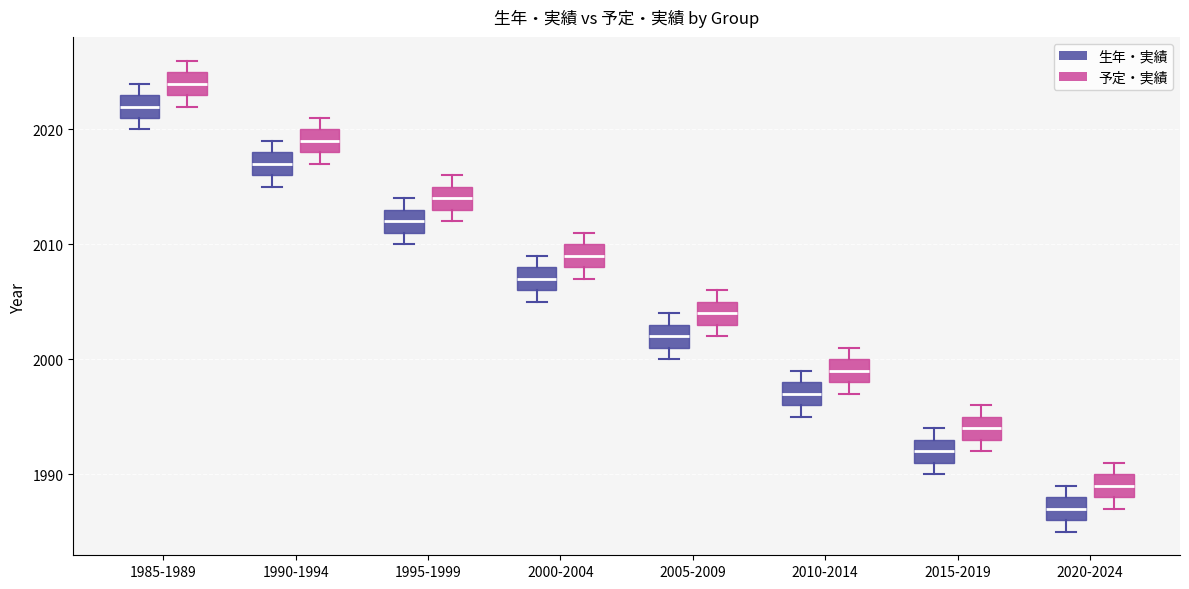

Reading left to right, transcribe this box plot: for each box, give where its median line is, the range the box spans, and where its two whiskers end, as read against the y-axis. The values are not printed on the chart, so give them approximately, as read against the axis.

1985-1989 (生年・実績): median 2022, box 2021 to 2023, whiskers 2020 to 2024
1985-1989 (予定・実績): median 2024, box 2023 to 2025, whiskers 2022 to 2026
1990-1994 (生年・実績): median 2017, box 2016 to 2018, whiskers 2015 to 2019
1990-1994 (予定・実績): median 2019, box 2018 to 2020, whiskers 2017 to 2021
1995-1999 (生年・実績): median 2012, box 2011 to 2013, whiskers 2010 to 2014
1995-1999 (予定・実績): median 2014, box 2013 to 2015, whiskers 2012 to 2016
2000-2004 (生年・実績): median 2007, box 2006 to 2008, whiskers 2005 to 2009
2000-2004 (予定・実績): median 2009, box 2008 to 2010, whiskers 2007 to 2011
2005-2009 (生年・実績): median 2002, box 2001 to 2003, whiskers 2000 to 2004
2005-2009 (予定・実績): median 2004, box 2003 to 2005, whiskers 2002 to 2006
2010-2014 (生年・実績): median 1997, box 1996 to 1998, whiskers 1995 to 1999
2010-2014 (予定・実績): median 1999, box 1998 to 2000, whiskers 1997 to 2001
2015-2019 (生年・実績): median 1992, box 1991 to 1993, whiskers 1990 to 1994
2015-2019 (予定・実績): median 1994, box 1993 to 1995, whiskers 1992 to 1996
2020-2024 (生年・実績): median 1987, box 1986 to 1988, whiskers 1985 to 1989
2020-2024 (予定・実績): median 1989, box 1988 to 1990, whiskers 1987 to 1991